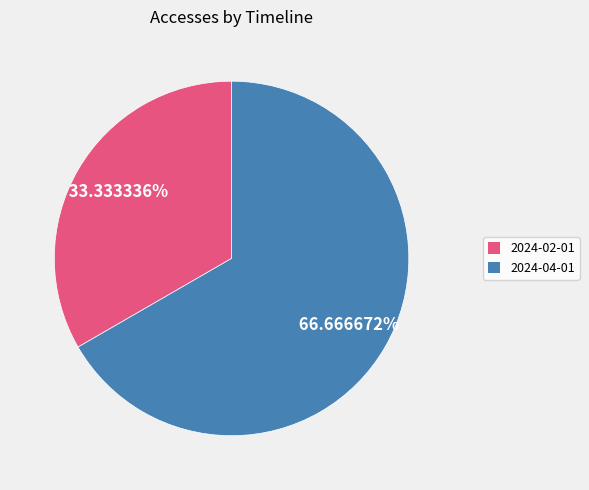

Does any single category account for the majority?

Yes